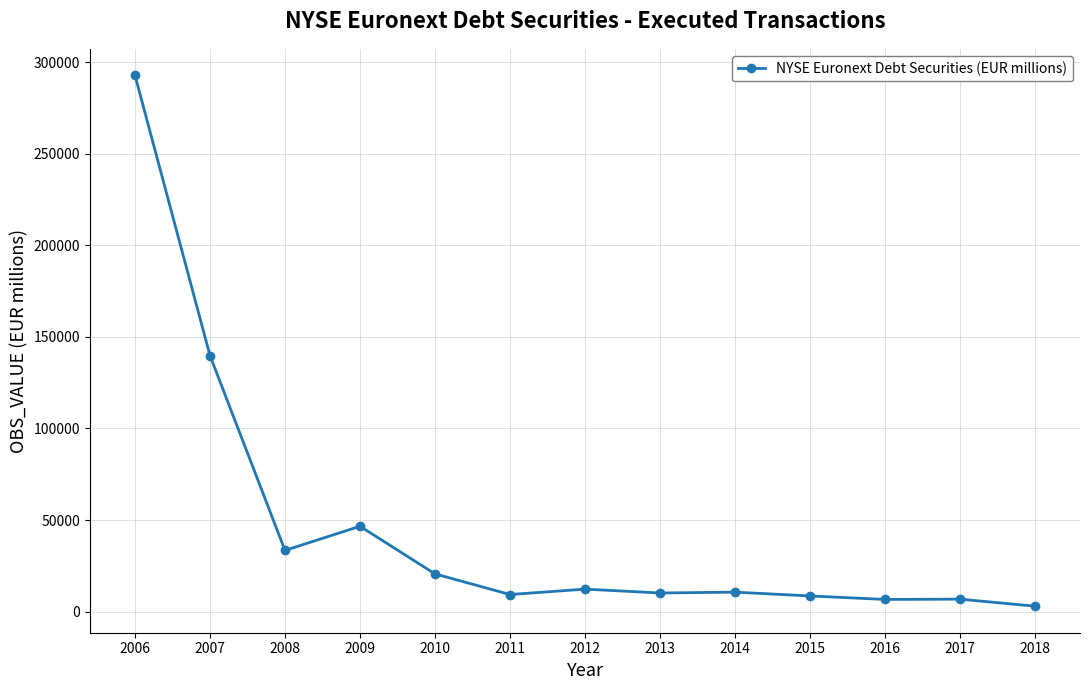

Is this an area chart (filled region under the line)?

No